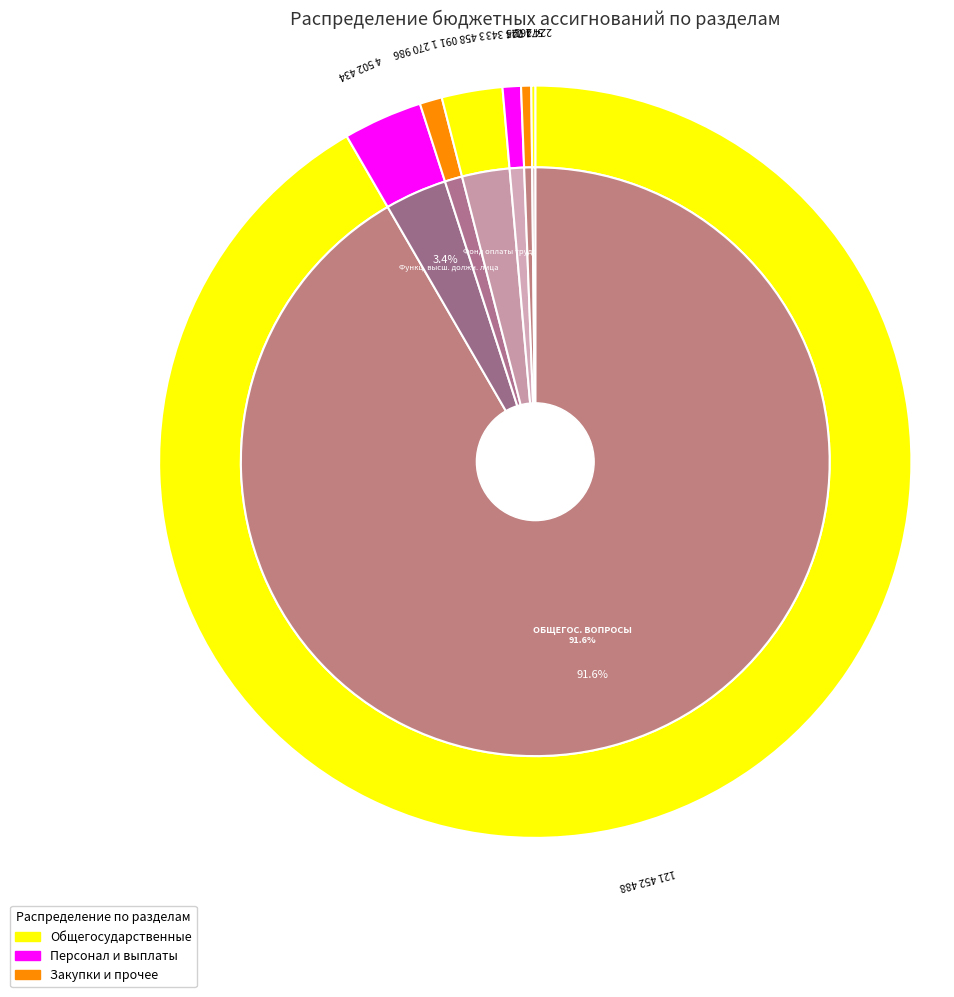

Count the number of slices in the pie.

7